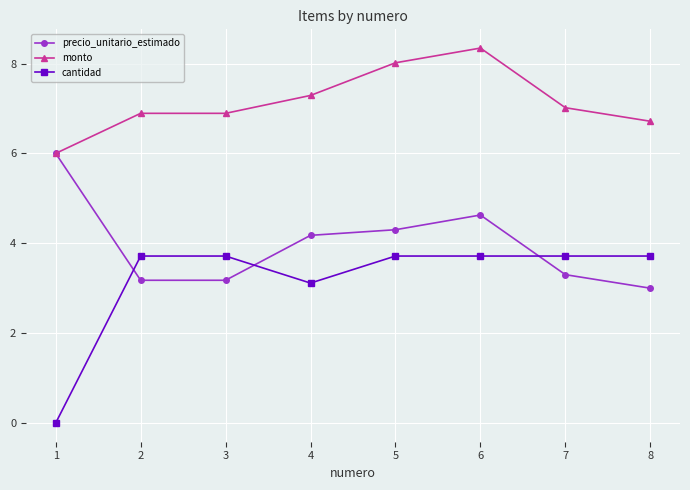

How many times do cantidad and precio_unitario_estimado cross each other?

3